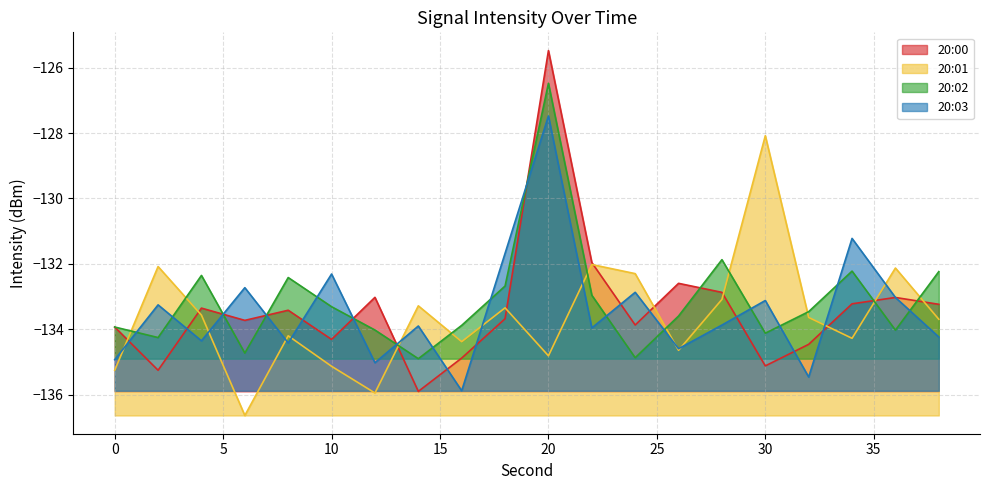

Reading left to right, transcribe all the data shown in this chart.

20:00: 0=-133.9	2=-135.3	4=-133.4	6=-133.7	8=-133.4	10=-134.3	12=-133.0	14=-135.9	16=-134.9	18=-133.7	20=-125.5	22=-132.0	24=-133.9	26=-132.6	28=-132.9	30=-135.1	32=-134.5	34=-133.2	36=-133.0	38=-133.2
20:01: 0=-135.3	2=-132.1	4=-133.6	6=-136.6	8=-134.2	10=-135.1	12=-136.0	14=-133.3	16=-134.4	18=-133.3	20=-134.8	22=-132.0	24=-132.3	26=-134.6	28=-133.1	30=-128.1	32=-133.6	34=-134.3	36=-132.1	38=-133.7
20:02: 0=-133.9	2=-134.3	4=-132.4	6=-134.7	8=-132.4	10=-133.3	12=-134.0	14=-134.9	16=-133.9	18=-132.7	20=-126.5	22=-133.0	24=-134.9	26=-133.6	28=-131.9	30=-134.1	32=-133.5	34=-132.2	36=-134.0	38=-132.2
20:03: 0=-134.9	2=-133.3	4=-134.4	6=-132.7	8=-134.4	10=-132.3	12=-135.0	14=-133.9	16=-135.9	18=-131.7	20=-127.5	22=-134.0	24=-132.9	26=-134.6	28=-133.9	30=-133.1	32=-135.5	34=-131.2	36=-133.0	38=-134.2